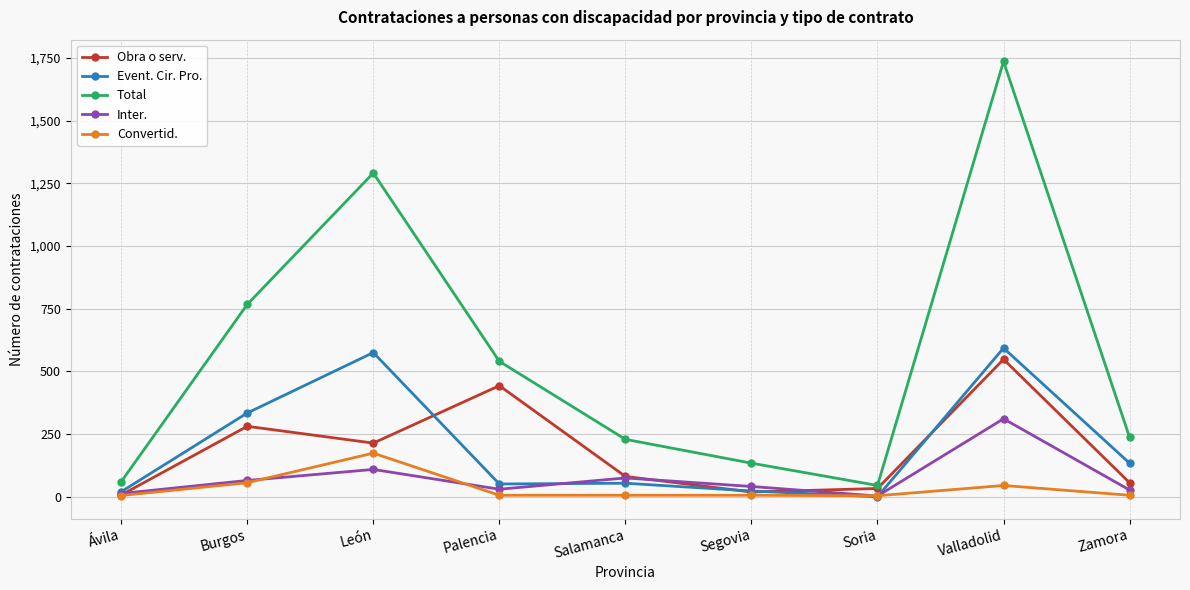

Which series has the largest total across all categories?

Total